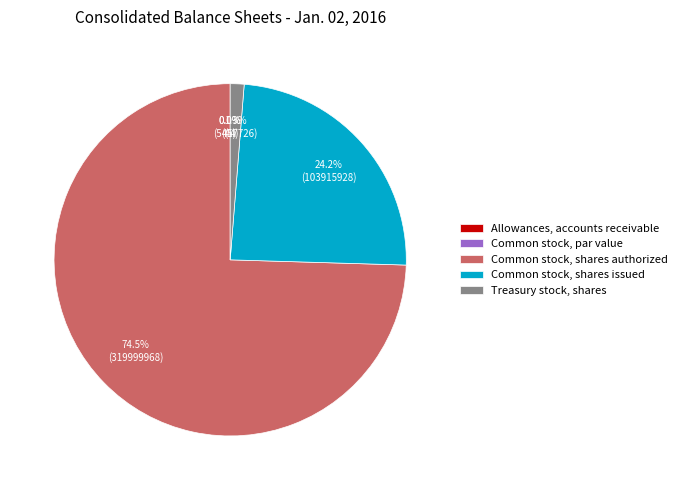

How many slices are in this pie chart?

5